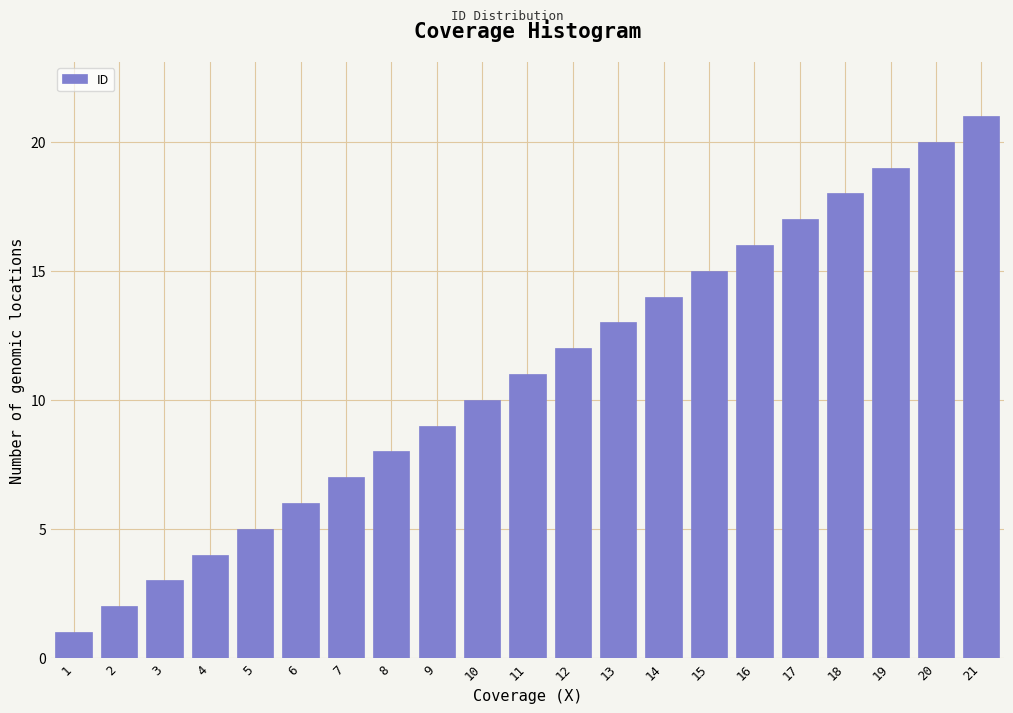

What is the difference between the maximum and minimum values?

20